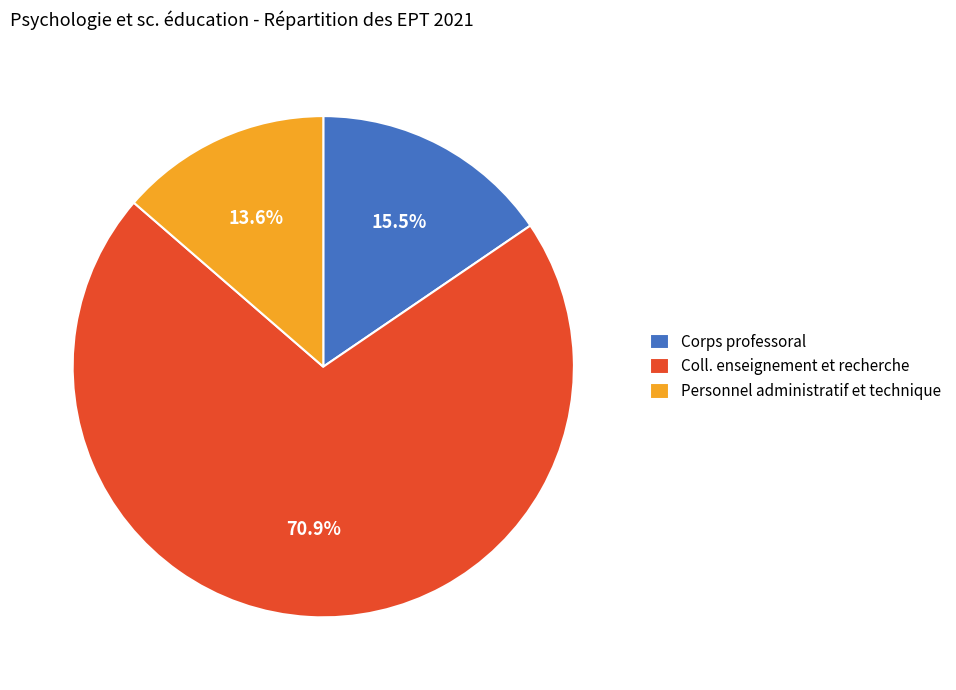

Count the number of slices in the pie.

3